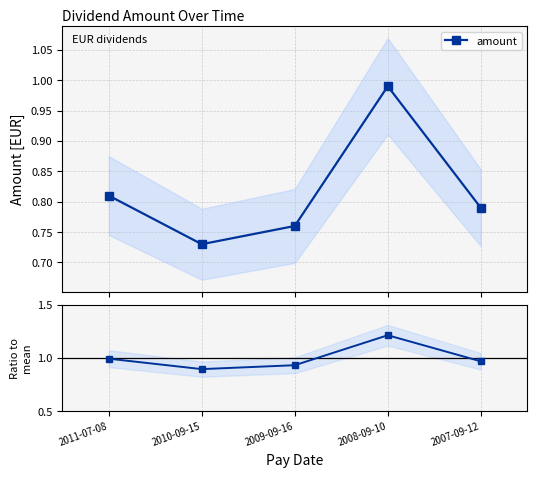

True or false: amount has more than 2 interior local peaks.

False